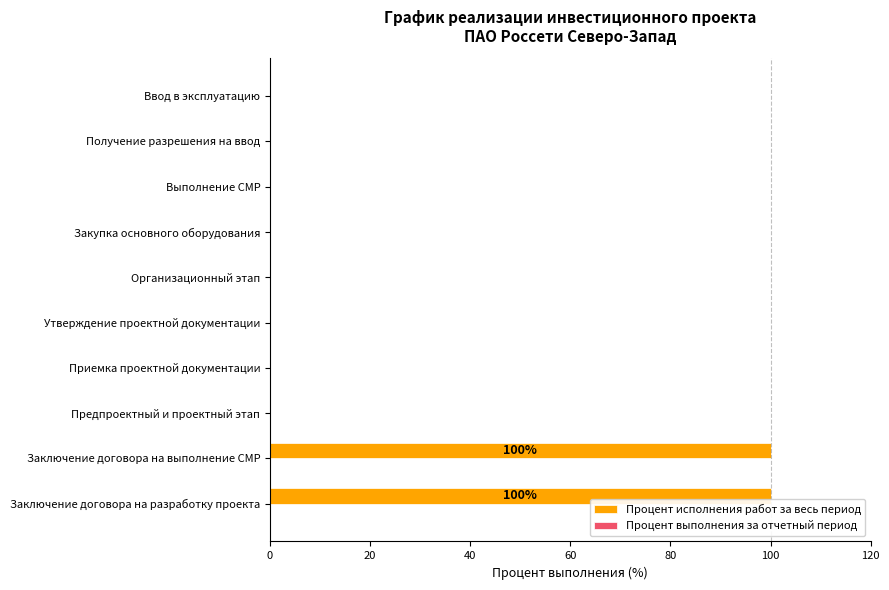

True or false: the data shows 39 at Организационный этап.

False